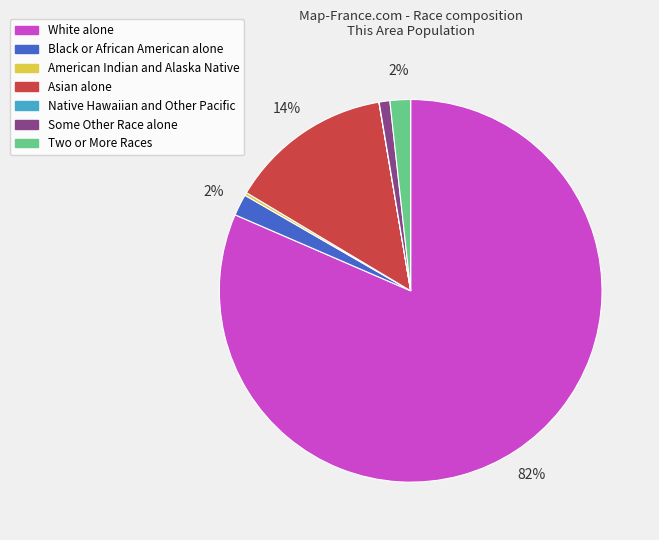

To the nearest percent, what is the difference between the largest and smallest slice percentages?

81%